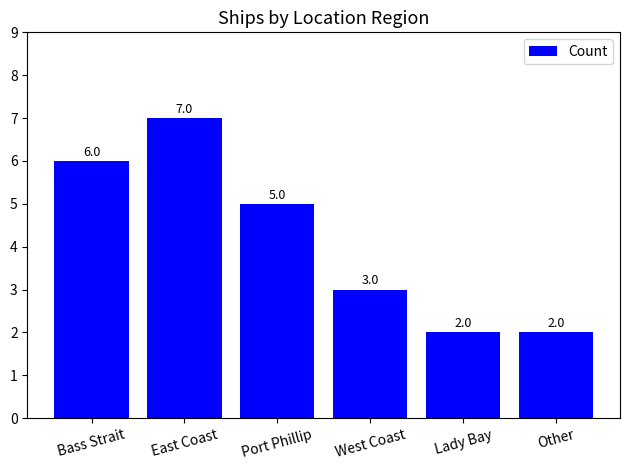

What is the label of the 5th bar from the left?

Lady Bay